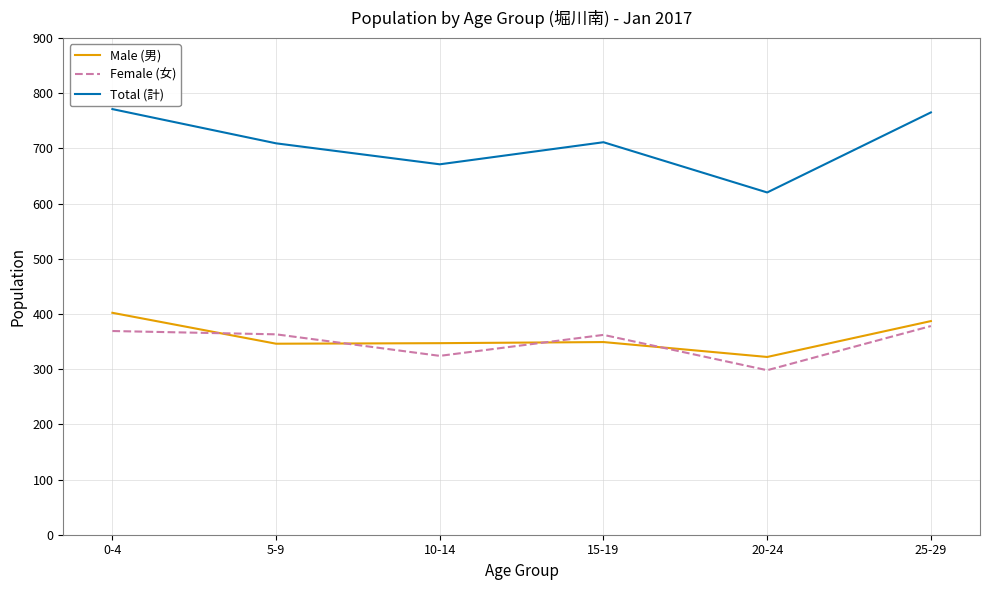

What are all the series names shown in the legend?

Male (男), Female (女), Total (計)